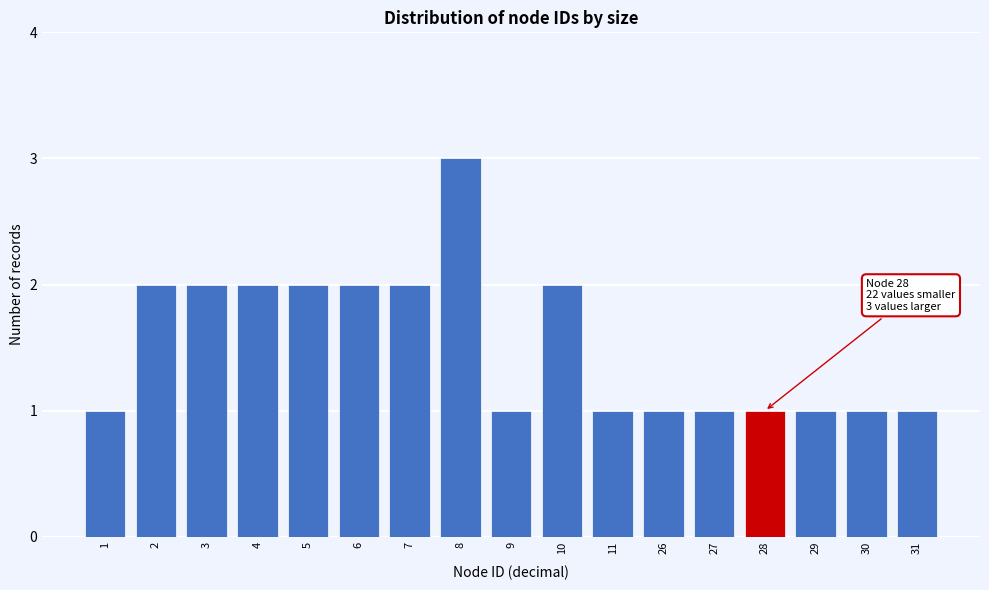

Reading right to left, list all the values displayed in this chart.

31=1	30=1	29=1	28=1	27=1	26=1	11=1	10=2	9=1	8=3	7=2	6=2	5=2	4=2	3=2	2=2	1=1